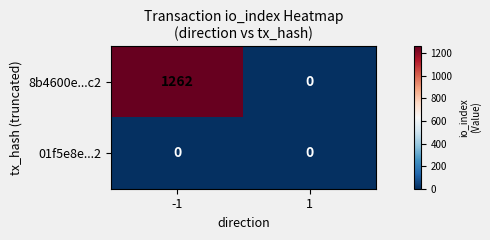

What is the maximum value shown in the chart?

1262